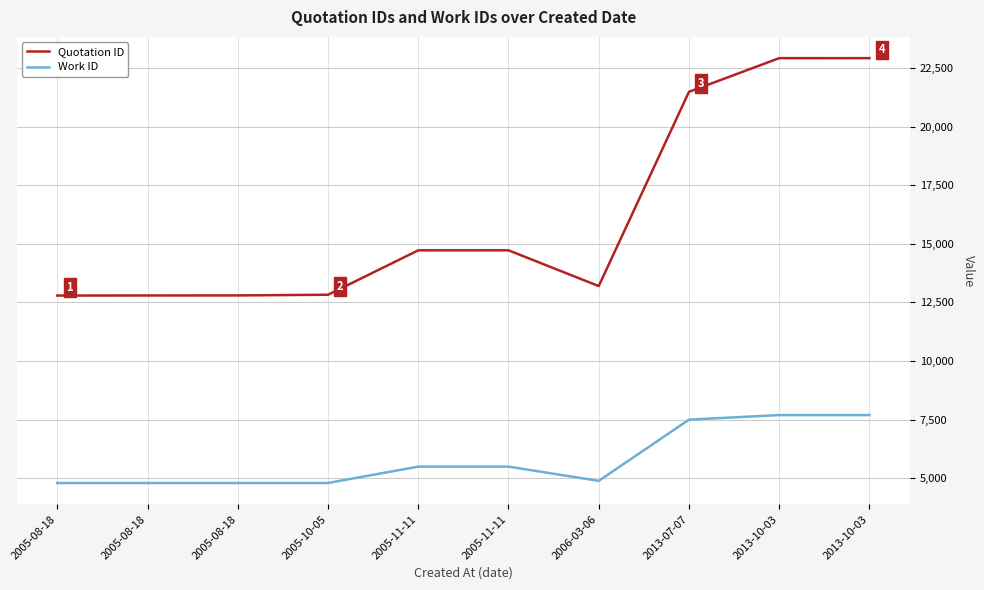

The value of Work ID at 2006-03-06 is 4893. True or false?

True